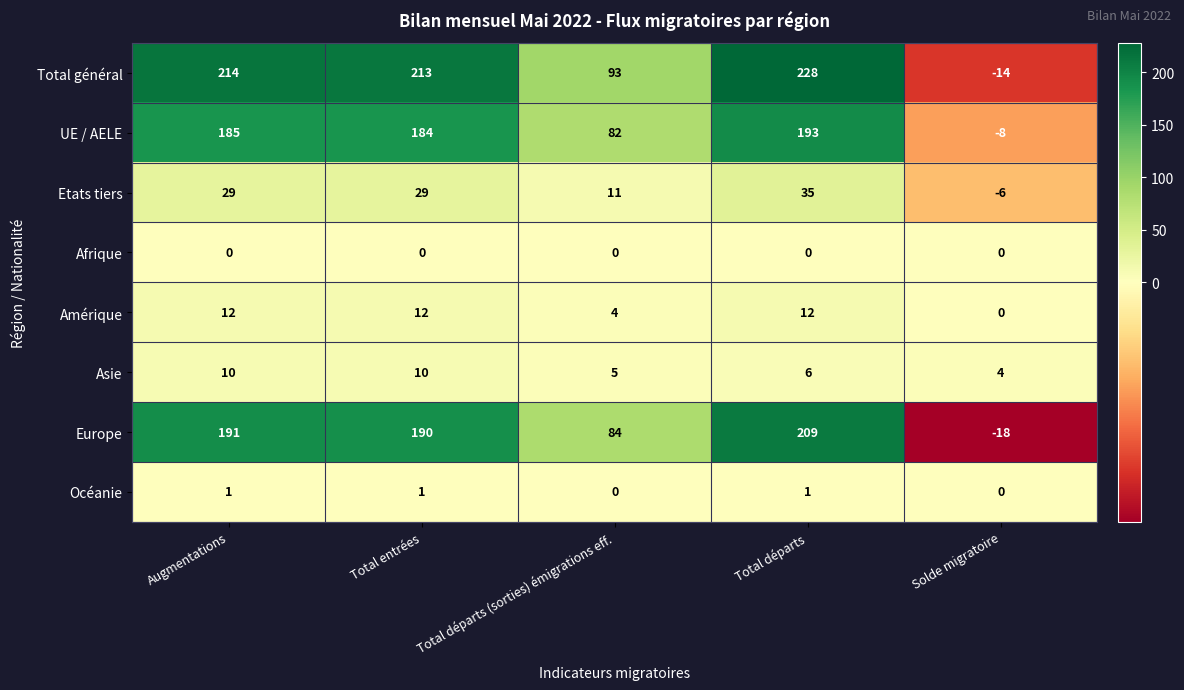

What is the greatest value displayed?

228